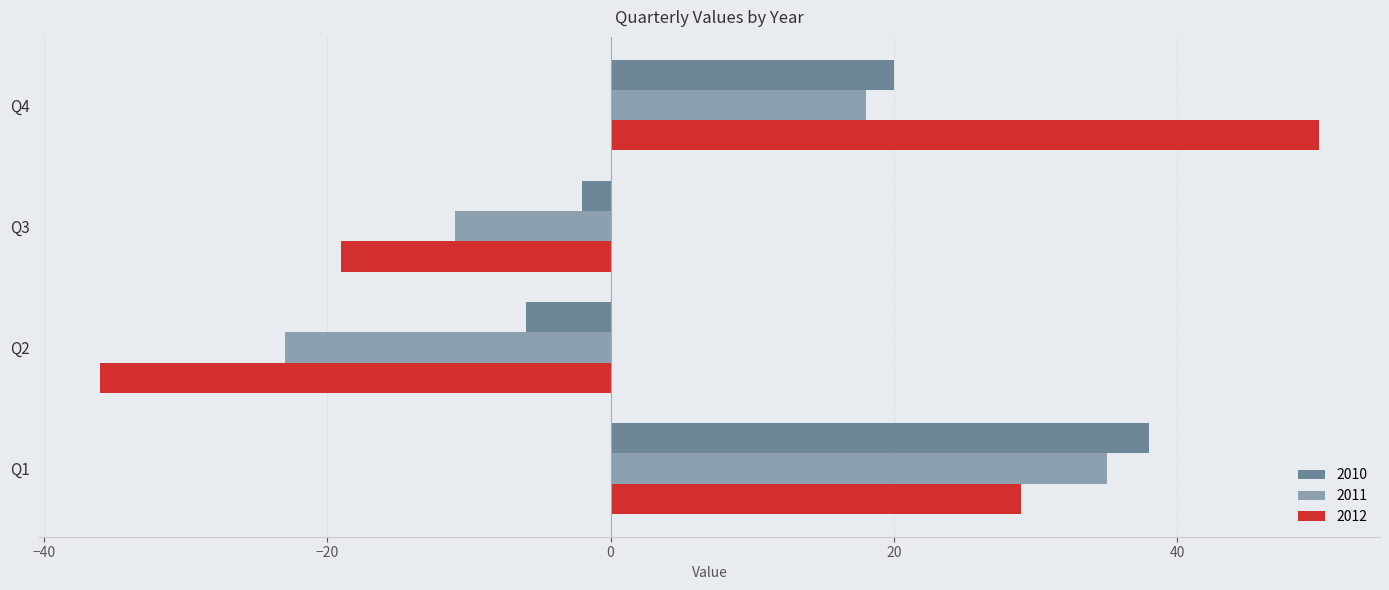

Rank the series at Q2 from lowest to highest value.

2012, 2011, 2010